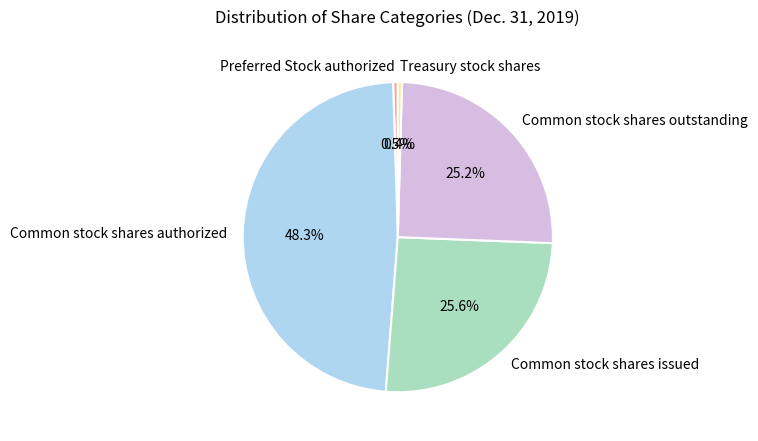

The Common stock shares authorized slice represents 48% of the pie. True or false?

True